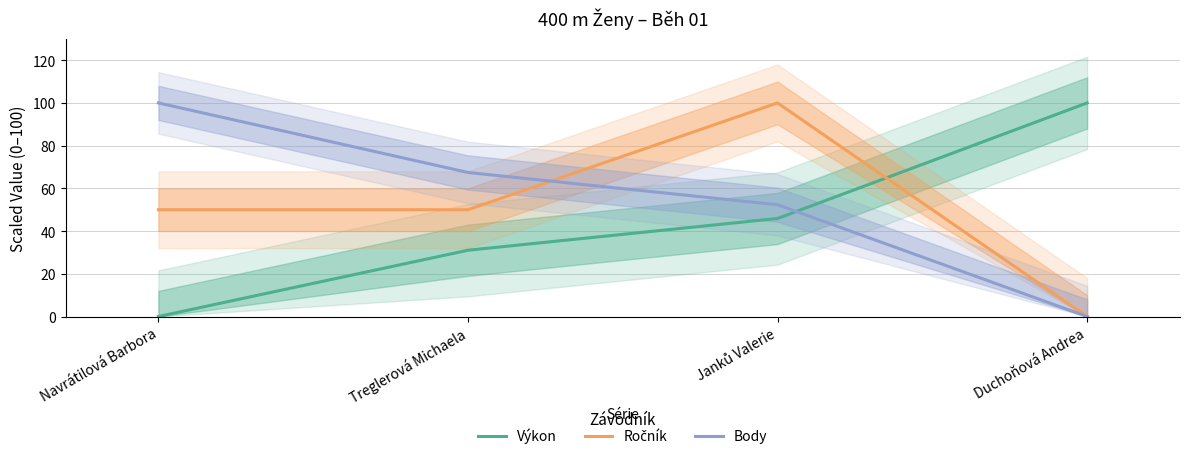

What is the difference between the maximum and minimum values in the Body series?

100.0